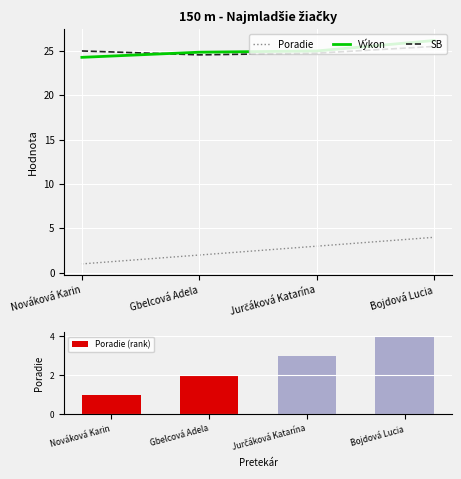

Reading left to right, transcribe all the data shown in this chart.

Poradie: Nováková Karin=1.0	Gbelcová Adela=2.0	Jurčáková Katarína=3.0	Bojdová Lucia=4.0
Výkon: Nováková Karin=24.3	Gbelcová Adela=24.9	Jurčáková Katarína=25.0	Bojdová Lucia=26.2
SB: Nováková Karin=25.0	Gbelcová Adela=24.6	Jurčáková Katarína=24.8	Bojdová Lucia=25.5
Poradie (rank): Nováková Karin=1.0	Gbelcová Adela=2.0	Jurčáková Katarína=3.0	Bojdová Lucia=4.0